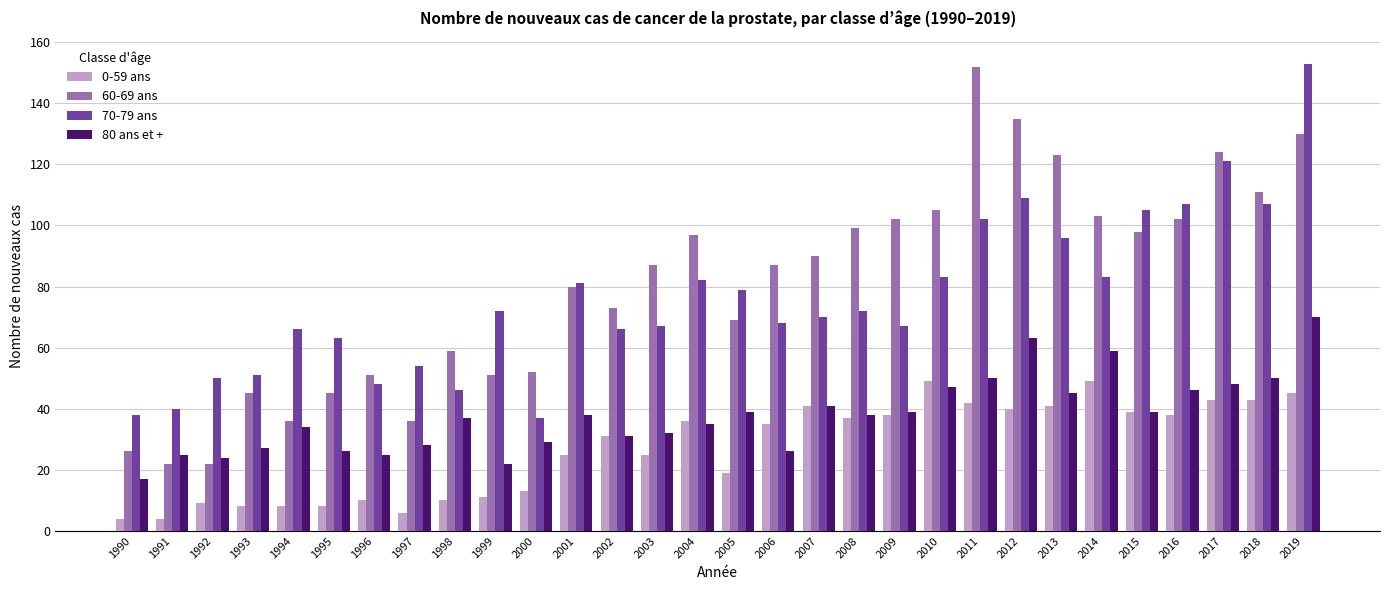

Reading left to right, list all the values displayed in this chart.

0-59 ans: 4	4	9	8	8	8	10	6	10	11	13	25	31	25	36	19	35	41	37	38	49	42	40	41	49	39	38	43	43	45
60-69 ans: 26	22	22	45	36	45	51	36	59	51	52	80	73	87	97	69	87	90	99	102	105	152	135	123	103	98	102	124	111	130
70-79 ans: 38	40	50	51	66	63	48	54	46	72	37	81	66	67	82	79	68	70	72	67	83	102	109	96	83	105	107	121	107	153
80 ans et +: 17	25	24	27	34	26	25	28	37	22	29	38	31	32	35	39	26	41	38	39	47	50	63	45	59	39	46	48	50	70